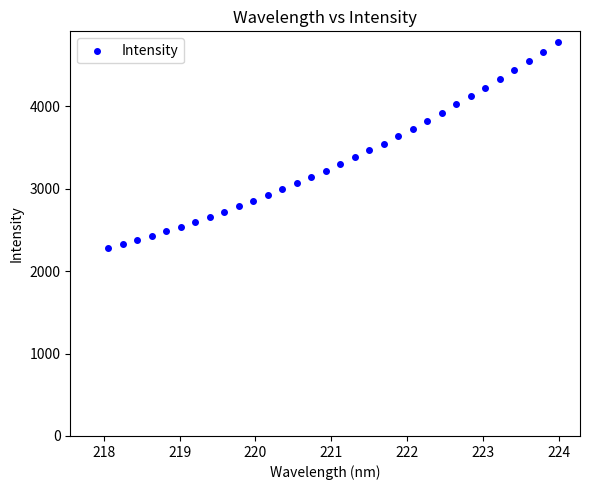

What is the range of Y values (max minus min)?

2509.7